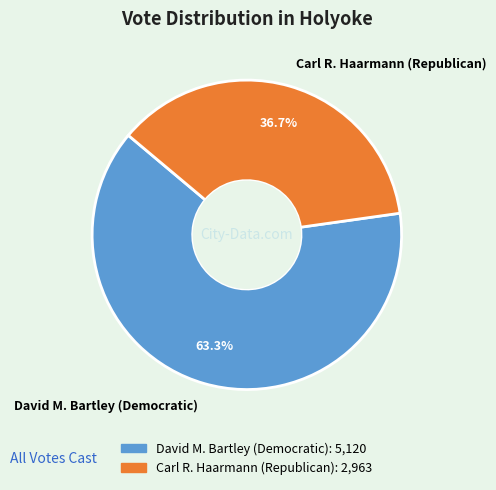

What is the smallest slice in the pie chart?

Carl R. Haarmann (Republican)